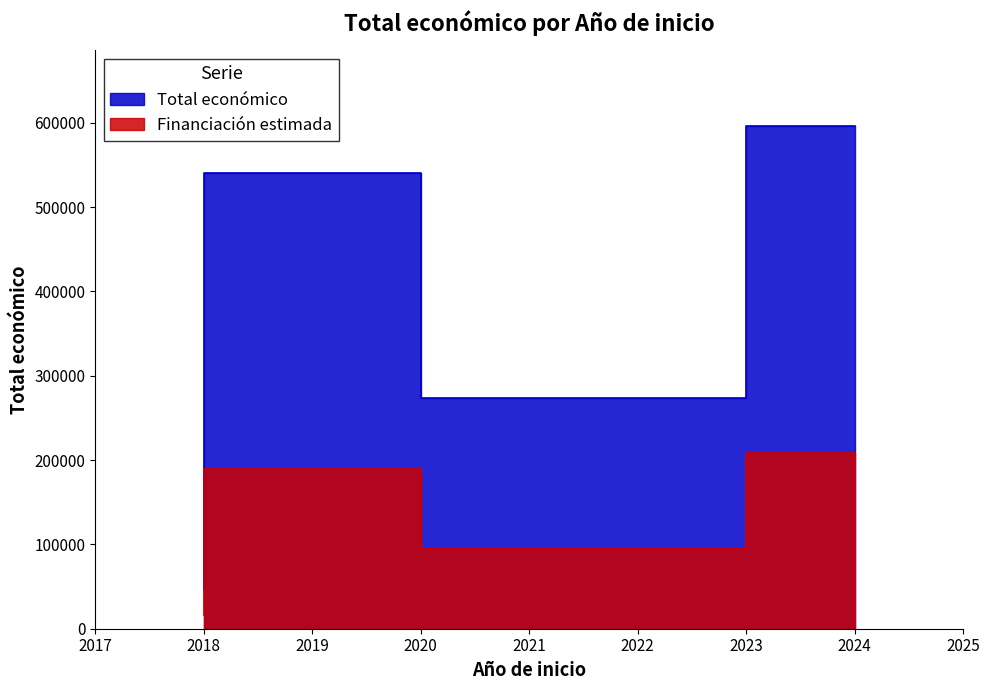

What is the sum of all values?

1456867